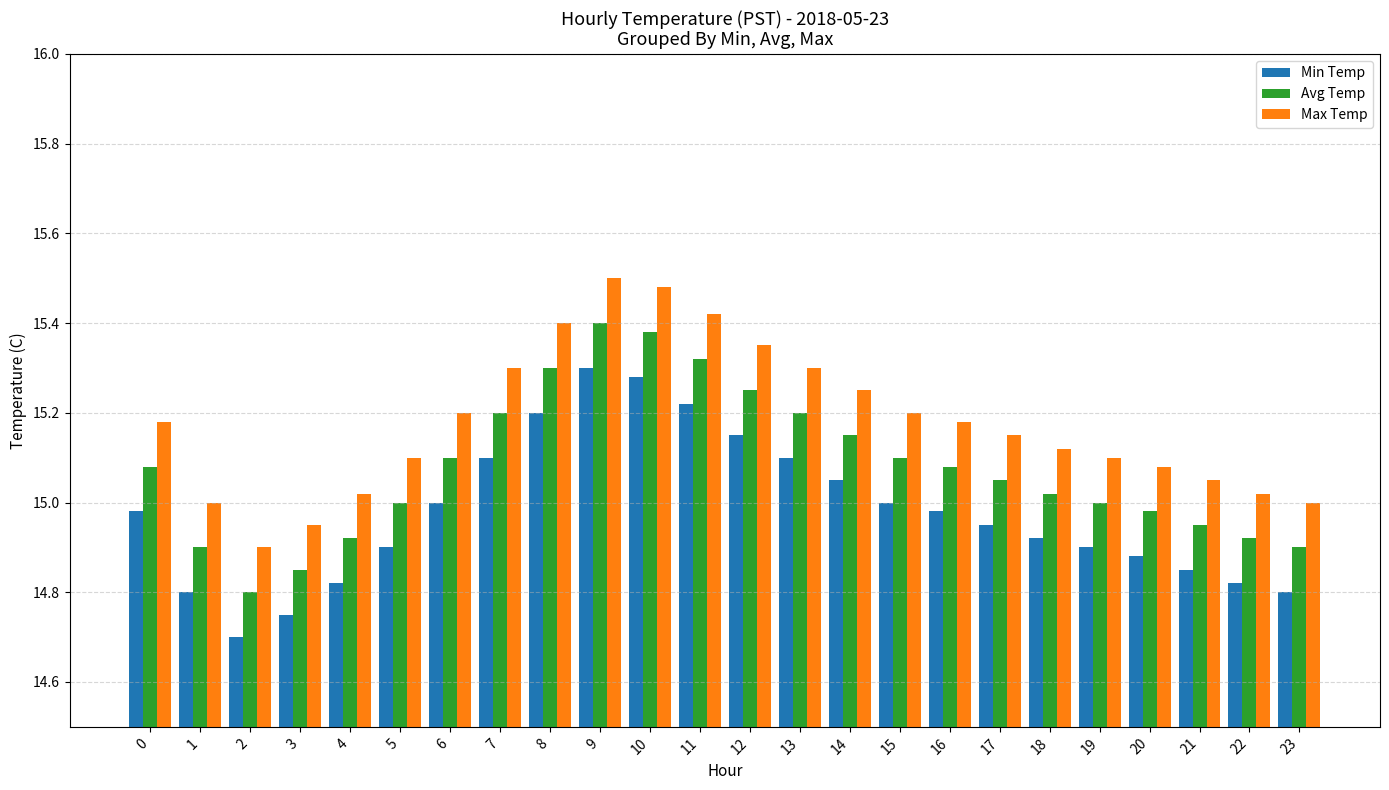

Is the value of Avg Temp at 0 greater than the value of Min Temp at 2?

Yes